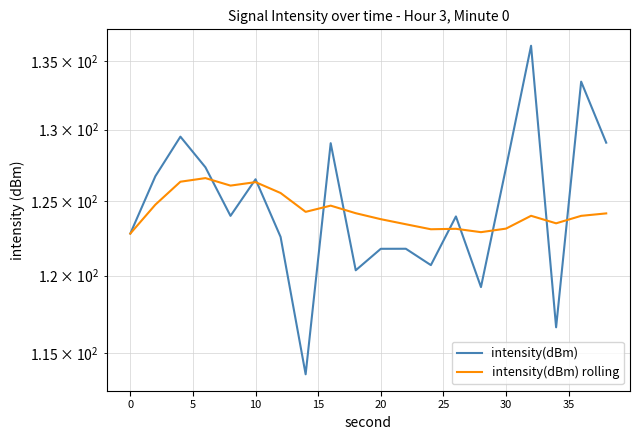

How many data points in intensity(dBm) are less than 124?

10